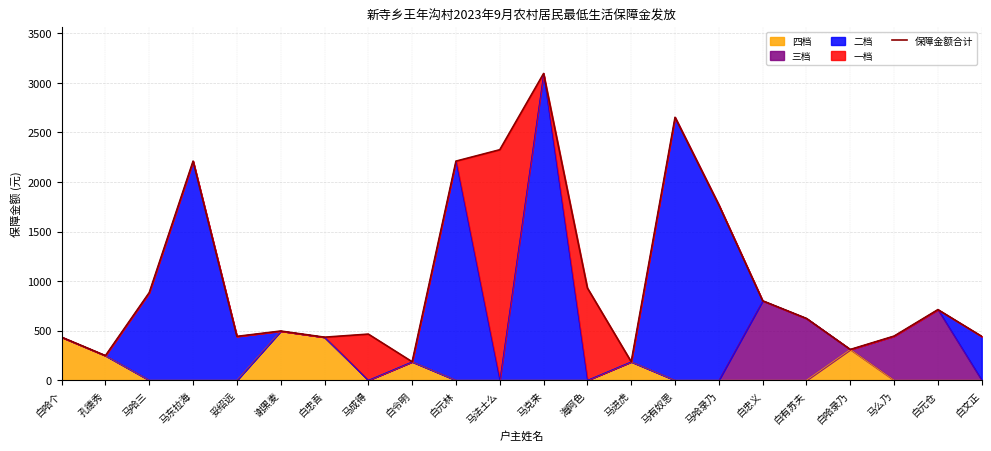

Rank the categories by value from lowest to highest.

白令明, 马进虎, 孔德秀, 白哈录乃, 白哈个, 白忠吾, 妥绍远, 白文正, 马么乃, 马成得, 谢黑麦, 白有苏夫, 白元仓, 白忠义, 马哈三, 海阿色, 马哈录乃, 马东拉海, 白元林, 马法土么, 马有奴思, 马克来